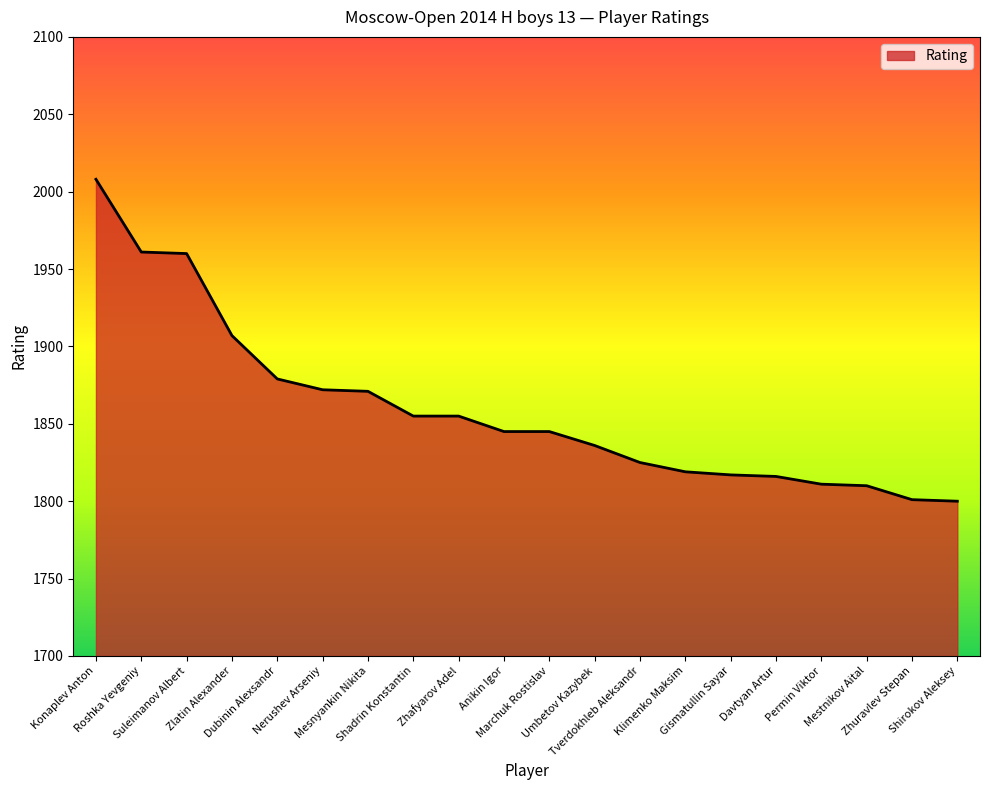

What is the difference between the maximum and minimum values?

208